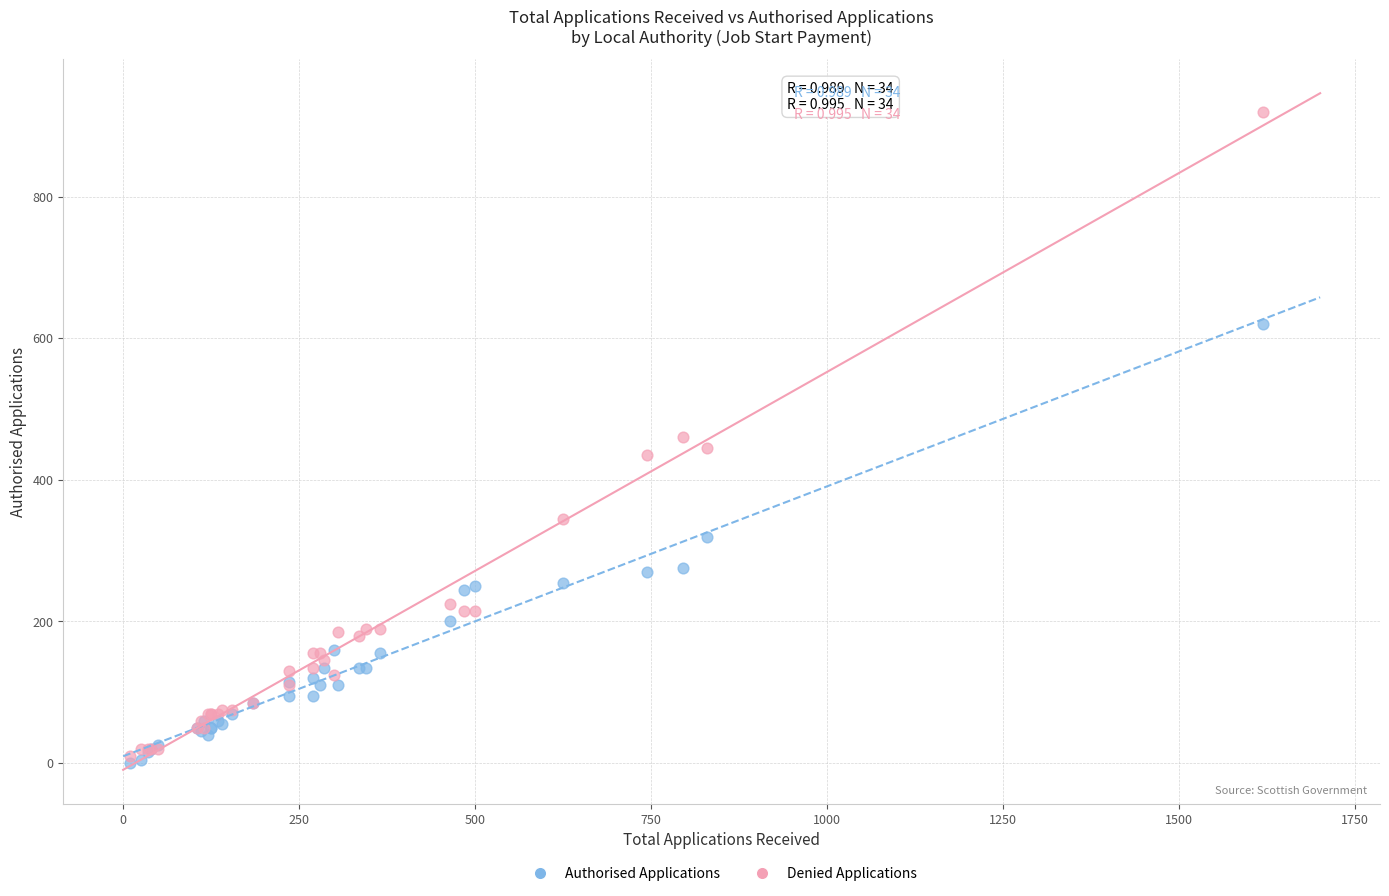

Which series has the largest Y range (max minus min)?

Denied Applications